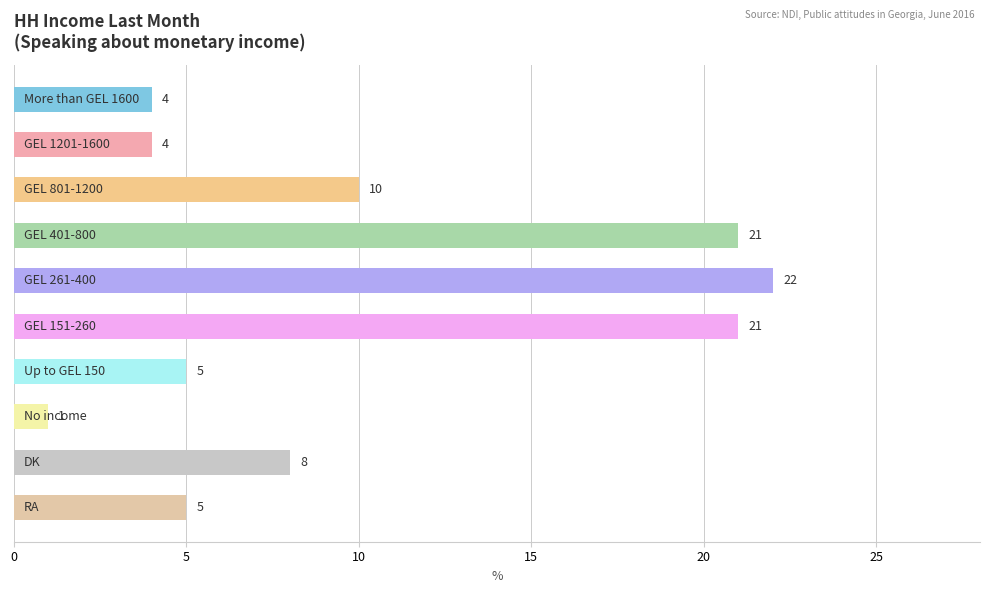

What is the maximum value shown in the chart?

22